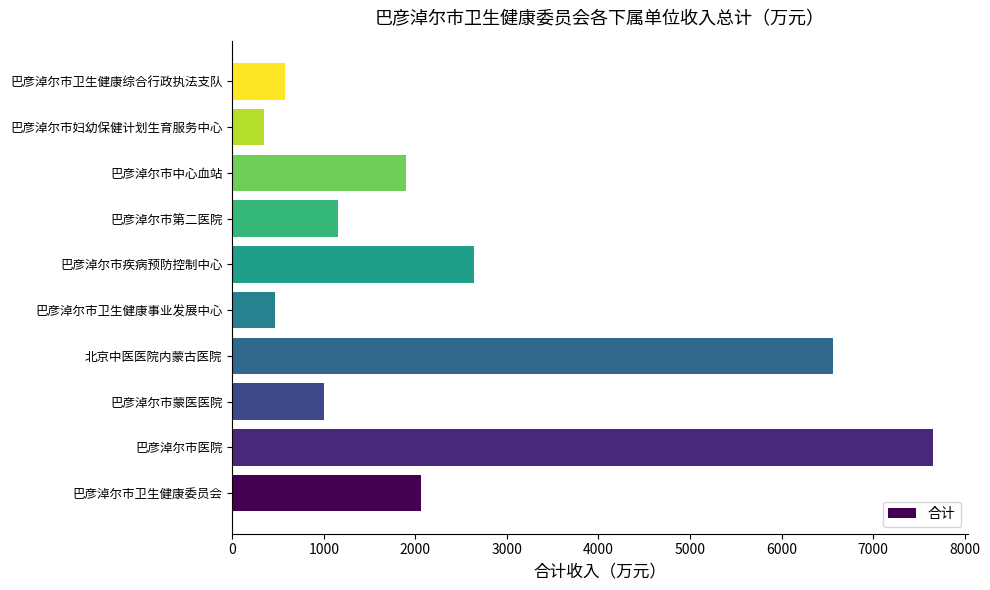

Reading bottom to top, extract all data points from this chart.

巴彦淖尔市卫生健康委员会=2058.6	巴彦淖尔市医院=7649.5	巴彦淖尔市蒙医医院=1002.9	北京中医医院内蒙古医院=6564.2	巴彦淖尔市卫生健康事业发展中心=463.4	巴彦淖尔市疾病预防控制中心=2636.4	巴彦淖尔市第二医院=1151.3	巴彦淖尔市中心血站=1901.5	巴彦淖尔市妇幼保健计划生育服务中心=352.1	巴彦淖尔市卫生健康综合行政执法支队=580.4